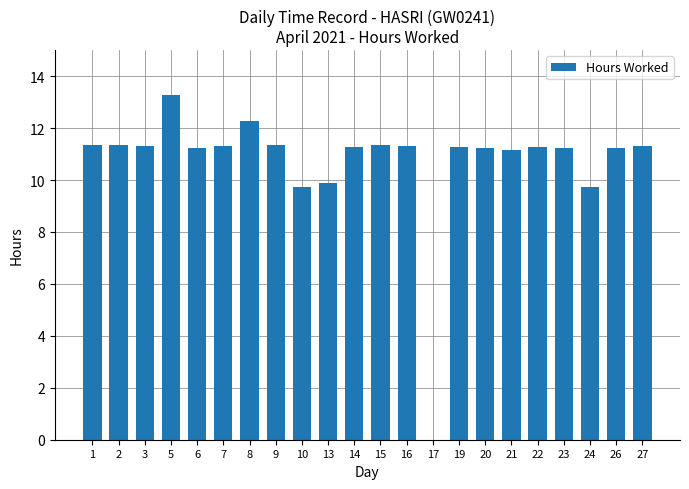

True or false: the data shows 15.1 at 20.

False